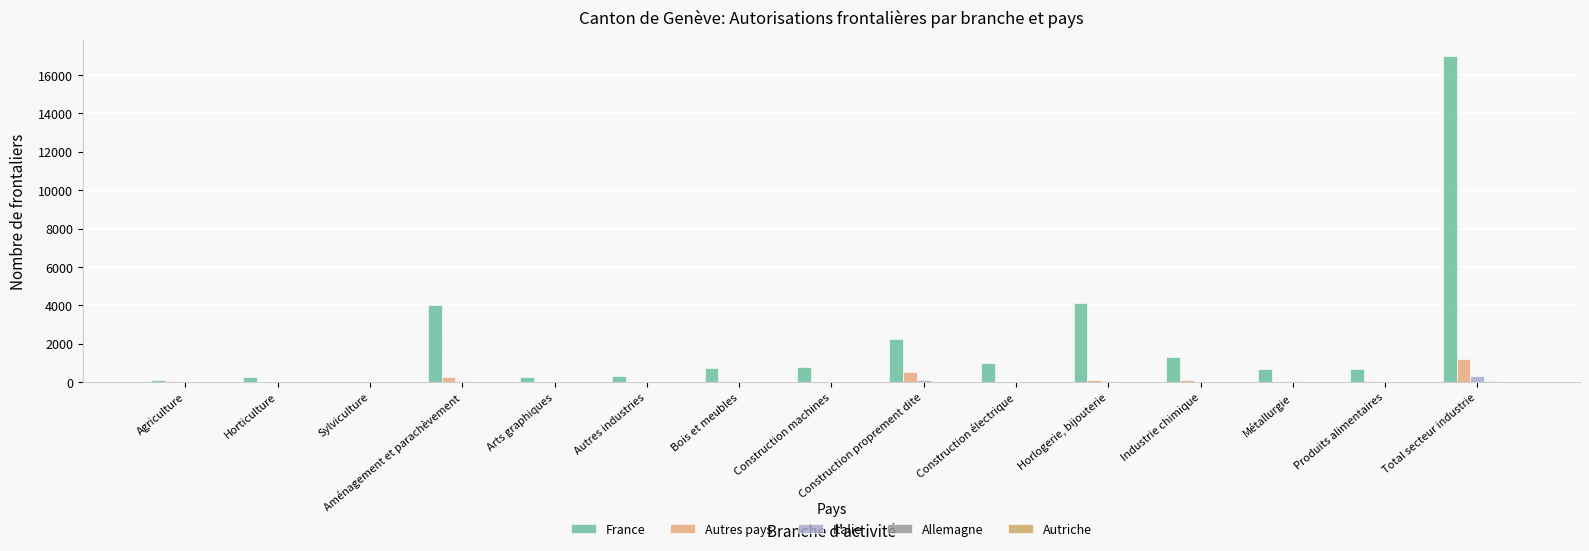

How many distinct data groups are displayed?

5